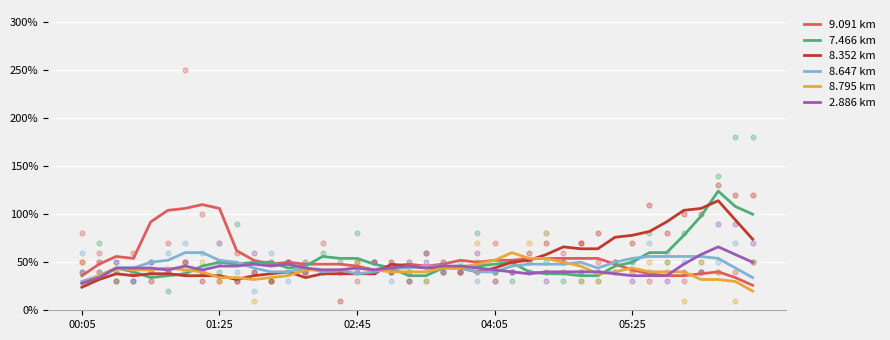

What is the total value across all series at 26?

2.9